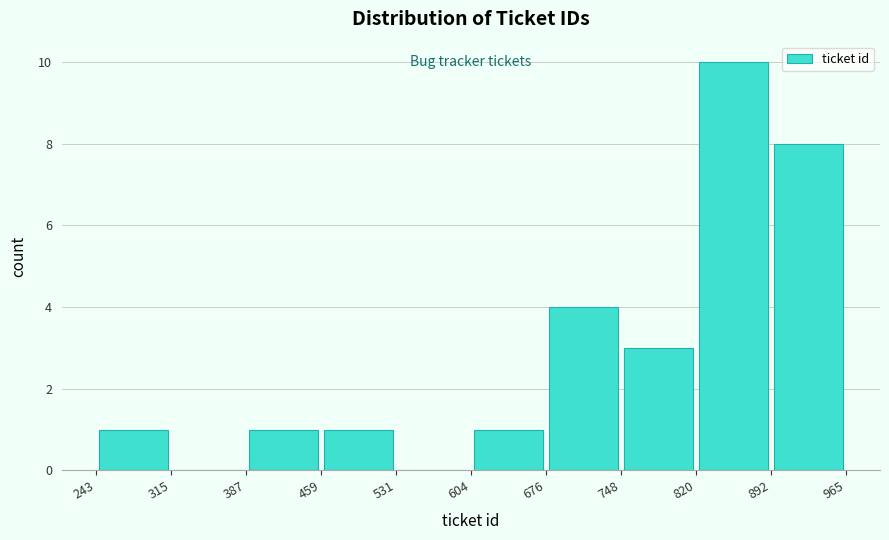

Reading left to right, transcribe this chart: for each bar, give the range it covers on the x-axis and its height. The values are not printed on the chart, so give them approximately, as read against the axis.

243 to 315: 1
315 to 387: 0
387 to 459: 1
459 to 531: 1
531 to 604: 0
604 to 676: 1
676 to 748: 4
748 to 820: 3
820 to 892: 10
892 to 965: 8